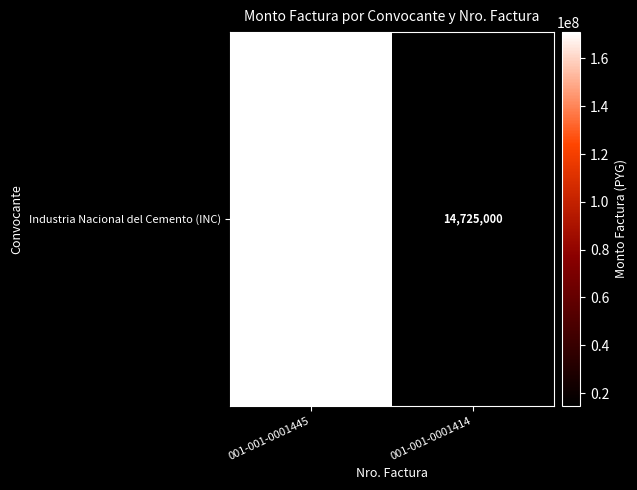

What is the greatest value displayed?

171000000